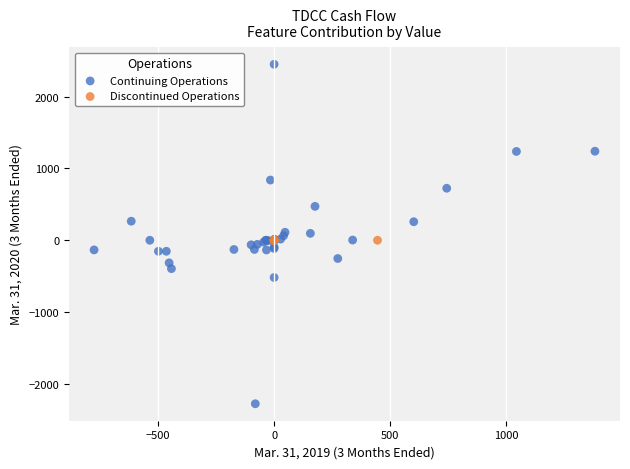

Which series contains the highest Y value?

Continuing Operations